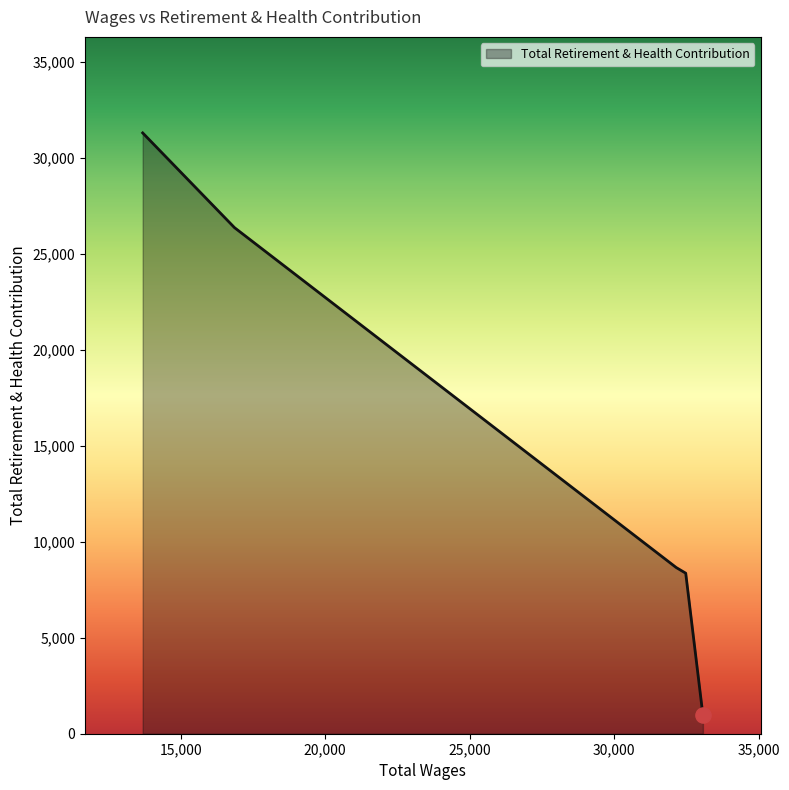

What is the smallest value displayed?

966